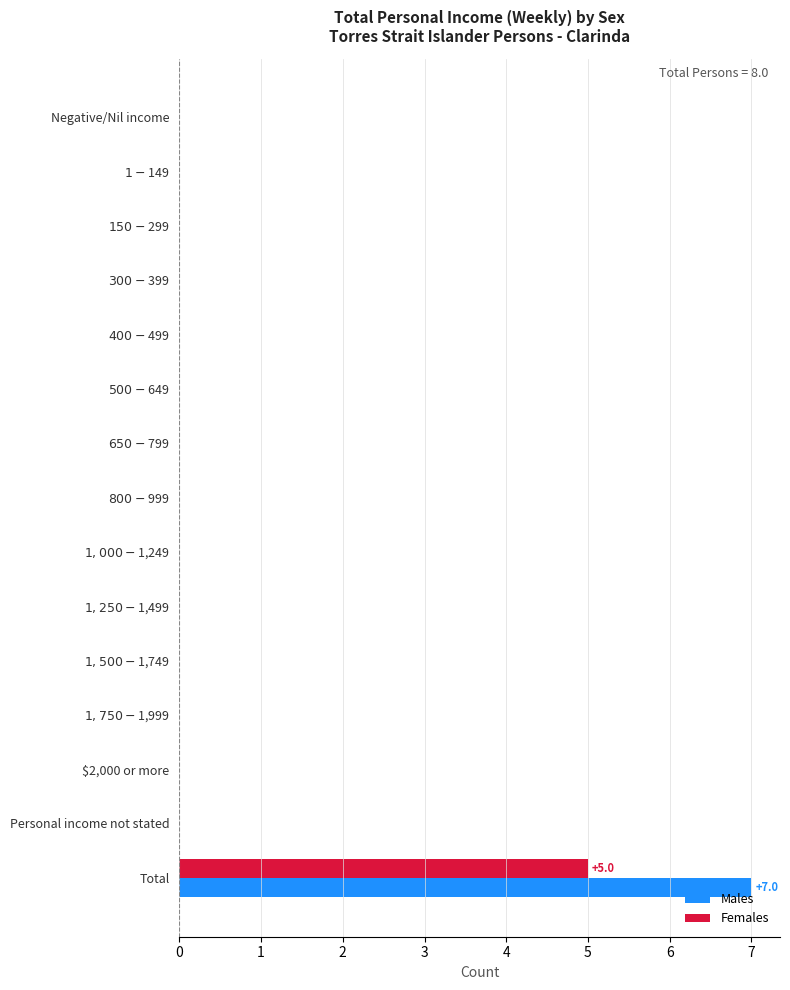

The value of Females at Total is 1. True or false?

False